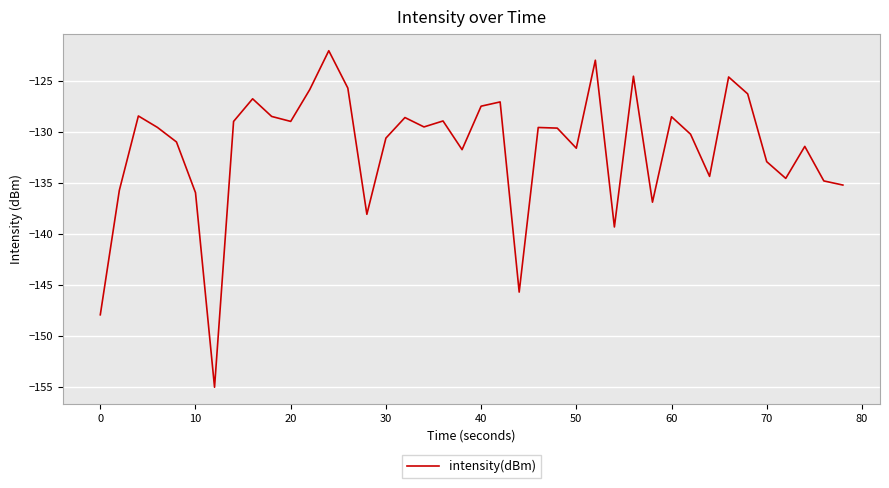

What is the minimum value shown in the chart?

-155.1